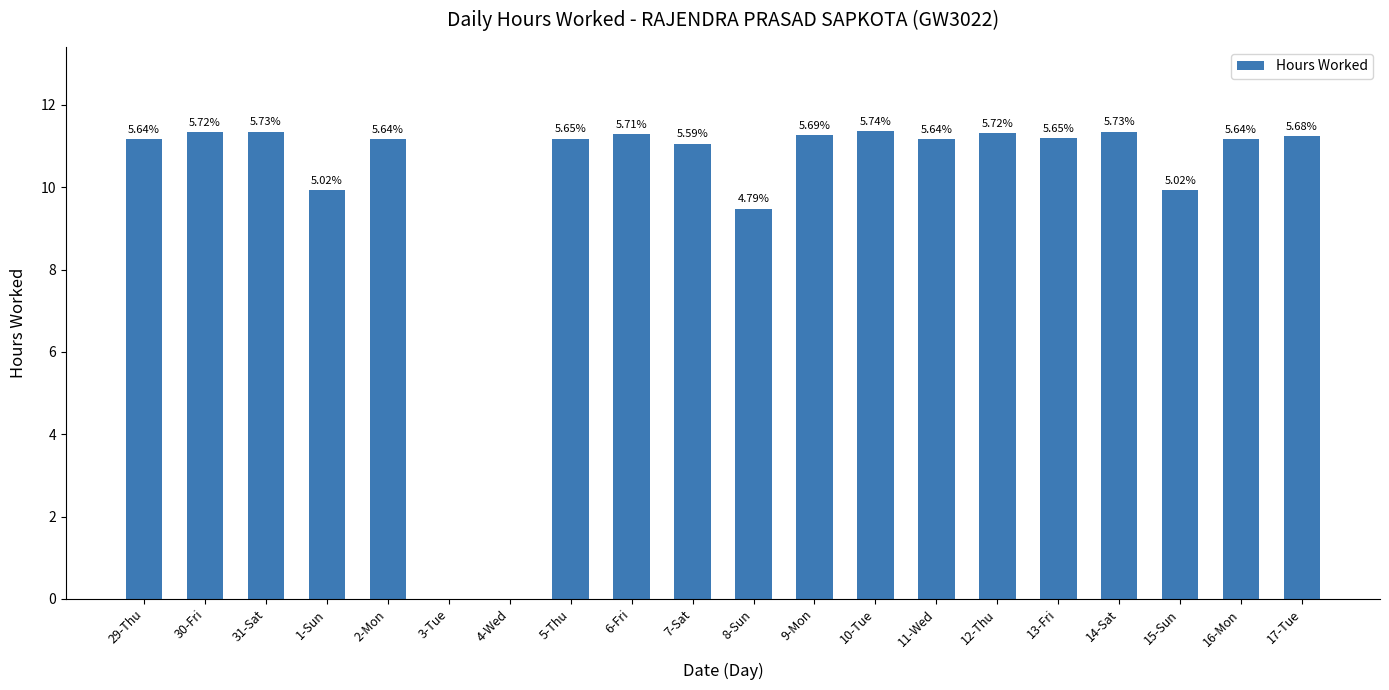

Reading right to left, what are all the values shown in this chart?

17-Tue=11.2	16-Mon=11.2	15-Sun=9.9	14-Sat=11.3	13-Fri=11.2	12-Thu=11.3	11-Wed=11.2	10-Tue=11.4	9-Mon=11.3	8-Sun=9.5	7-Sat=11.1	6-Fri=11.3	5-Thu=11.2	4-Wed=0.0	3-Tue=0.0	2-Mon=11.2	1-Sun=9.9	31-Sat=11.3	30-Fri=11.3	29-Thu=11.2